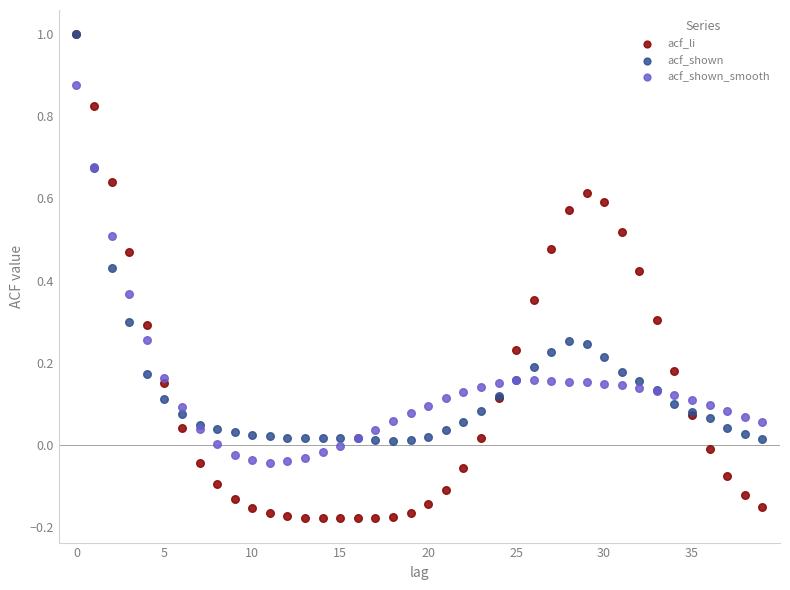

Which series contains the lowest Y value?

acf_li